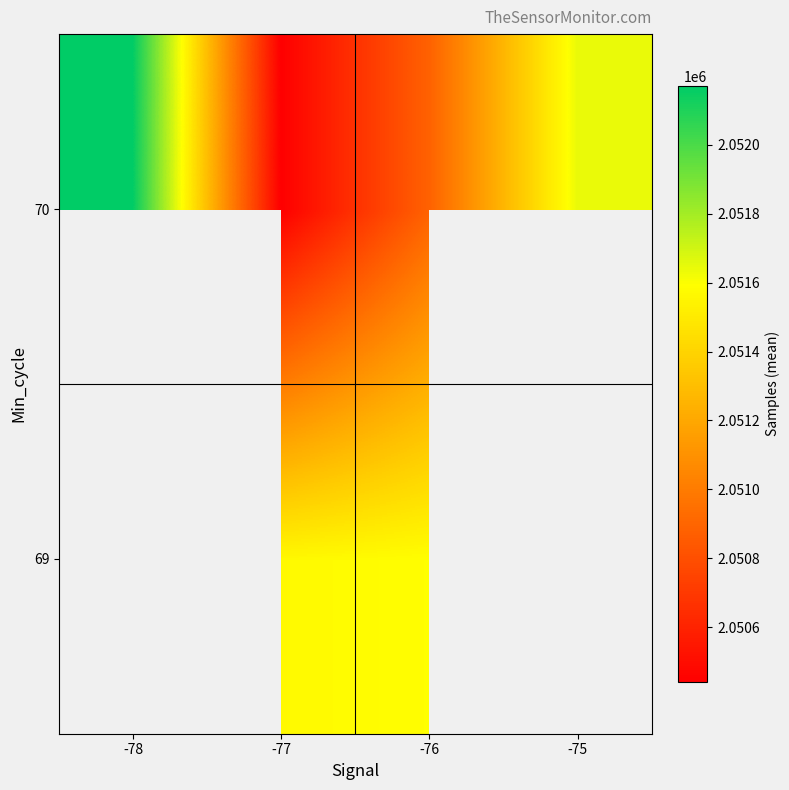

Which has a higher value, -75 or -77?

-77